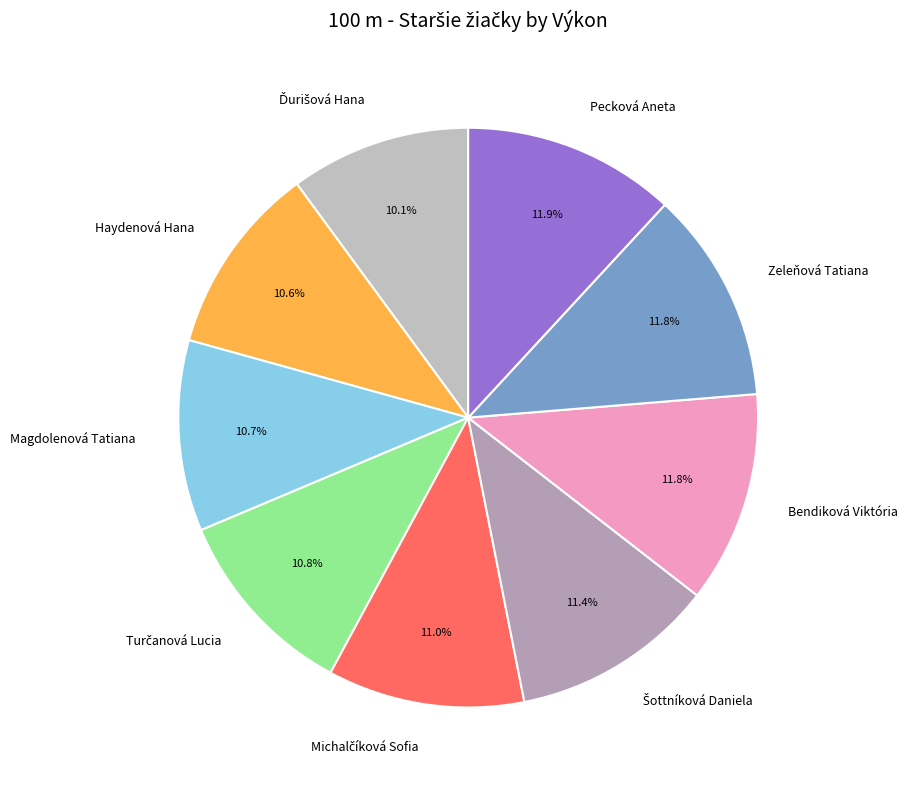

Does Magdolenová Tatiana represent more than half of the total?

No